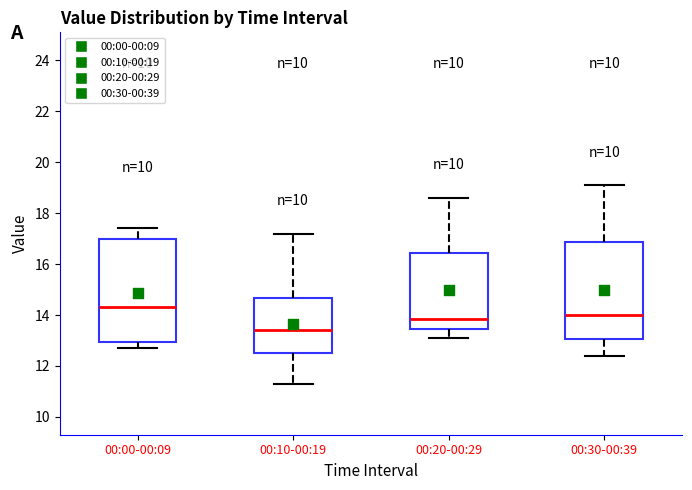

Which box has the lowest median line?

00:10-00:19